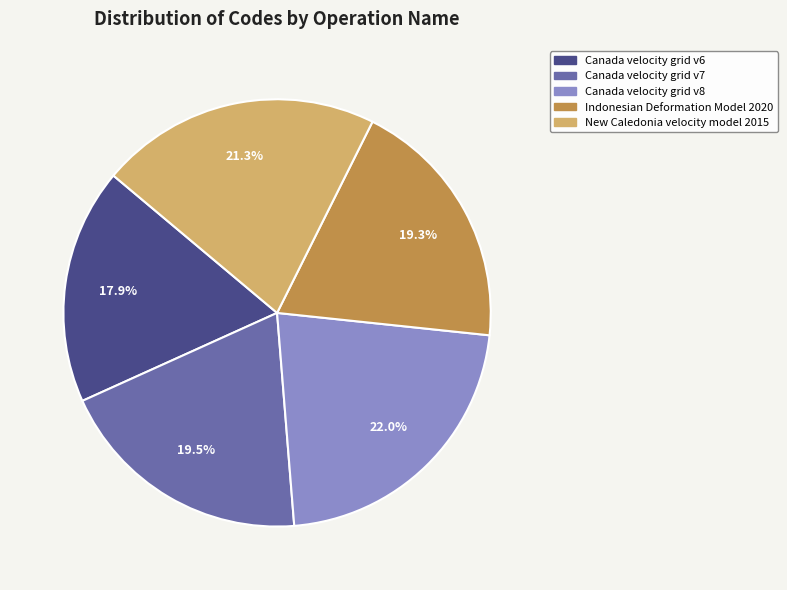

To the nearest percent, what percentage of the pie is New Caledonia velocity model 2015?

21%